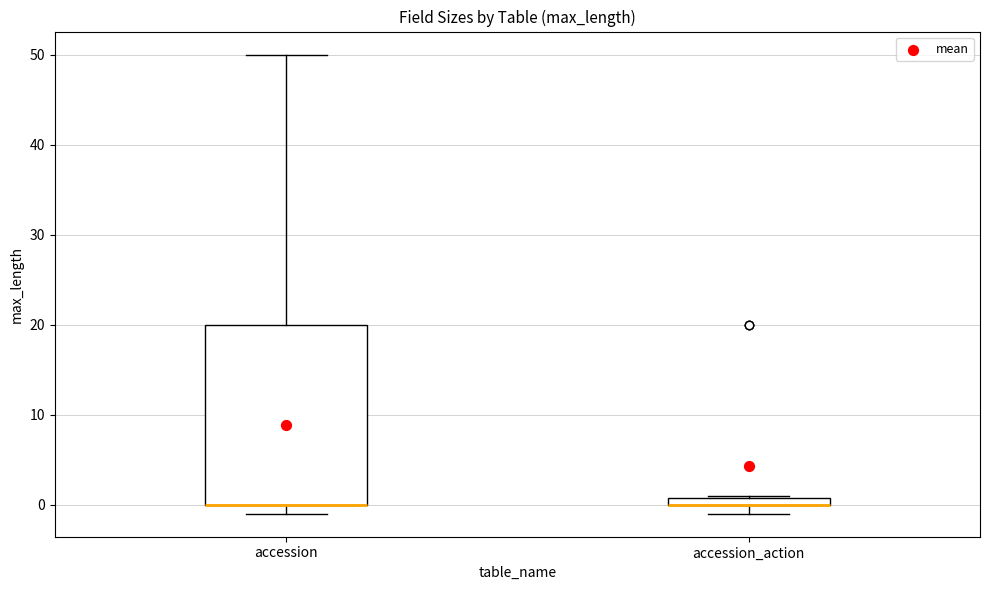

Which box is the tallest, from its lower edge to its upper edge?

accession